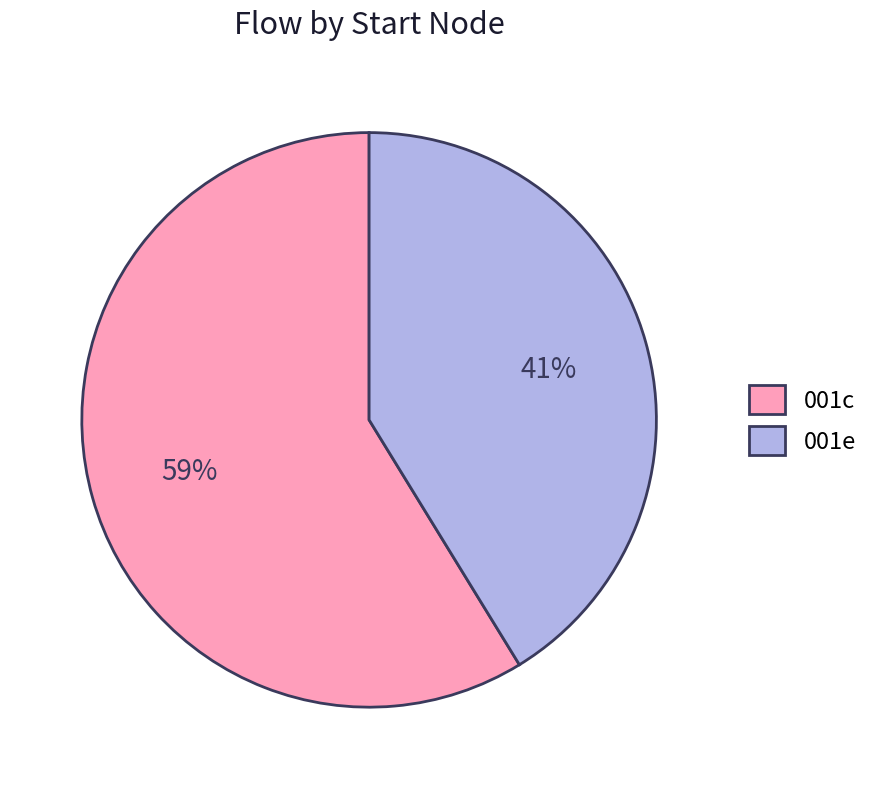

Which category has the smallest portion of the pie?

001e